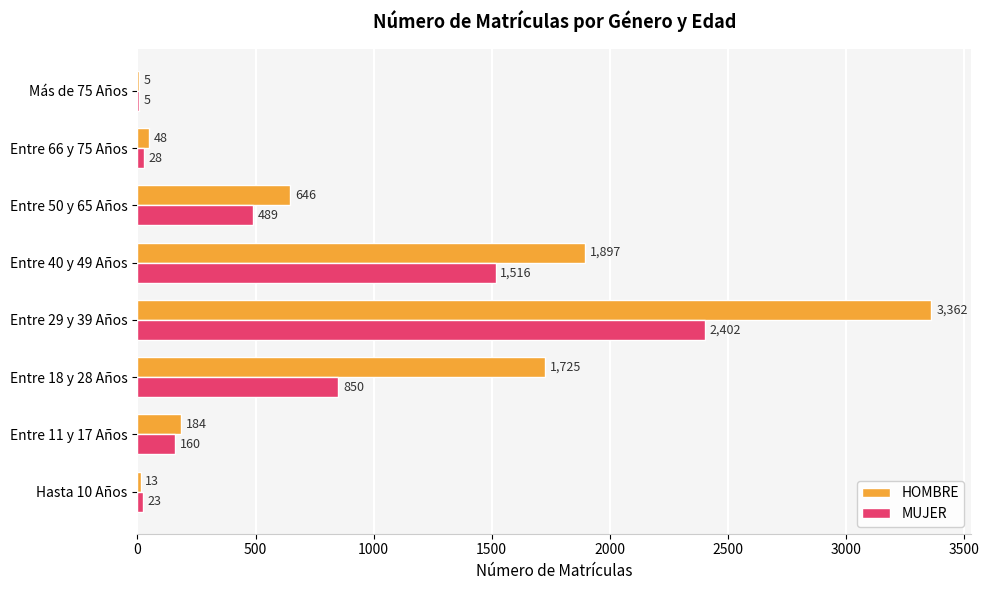

What is the greatest value displayed?

3362